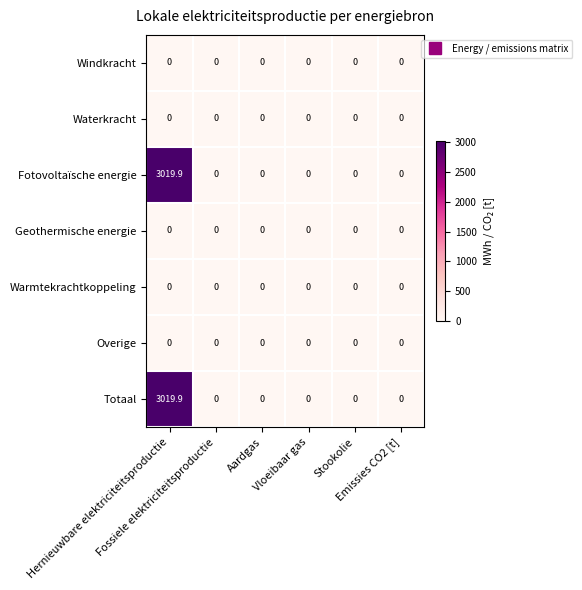

What is the maximum value shown in the chart?

3019.9